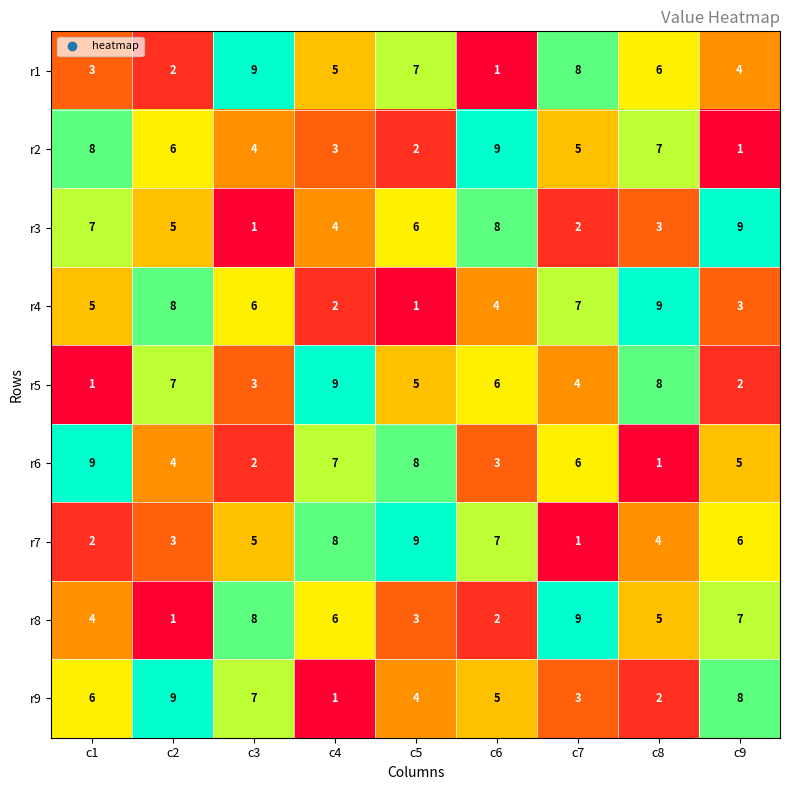

Where does the r3 series first go above 5?

c1